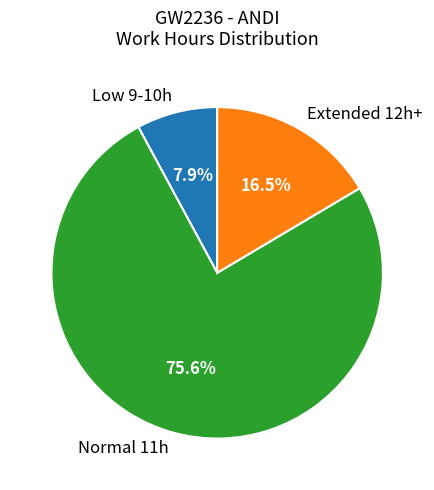

What percentage is NOT represented by Normal 11h?

24.4%